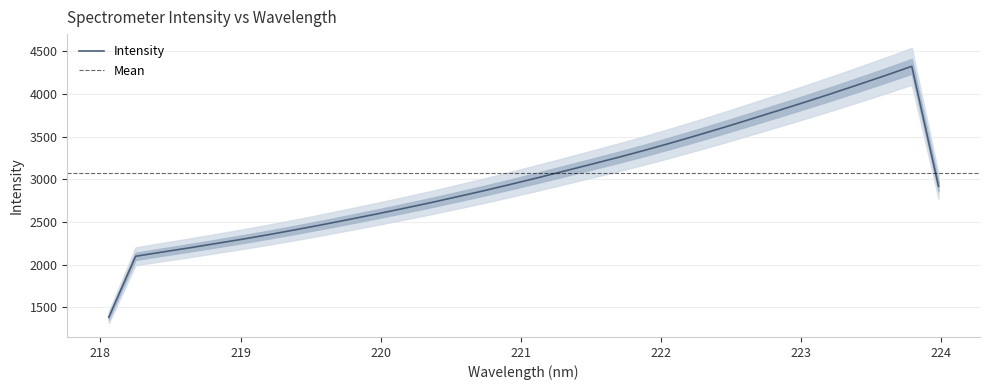

Is it true that the value at 223.408 is 4108.1?

True